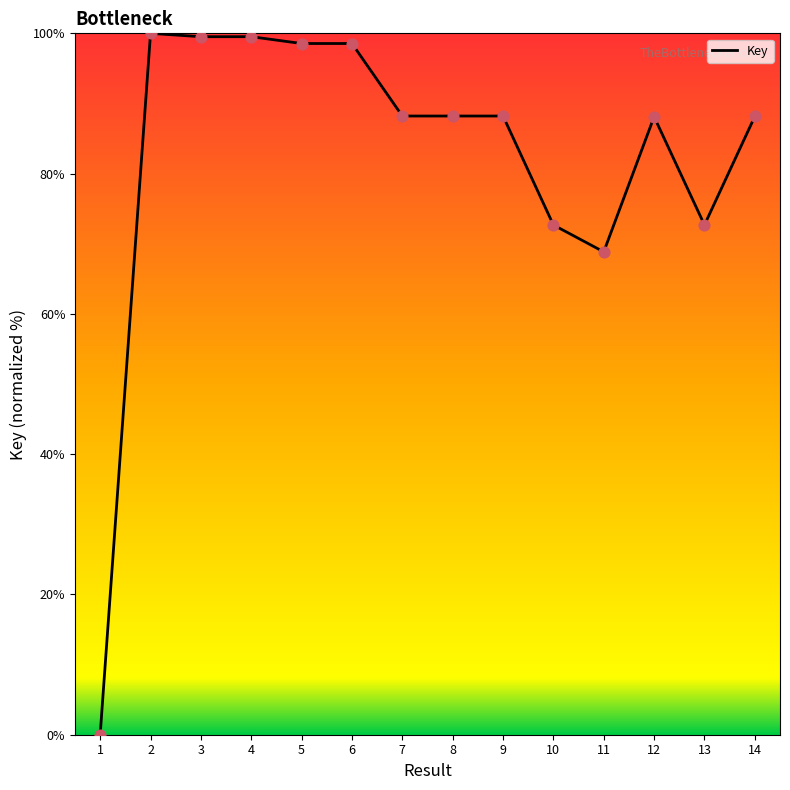

Which has a higher value, 5 or 1?

5